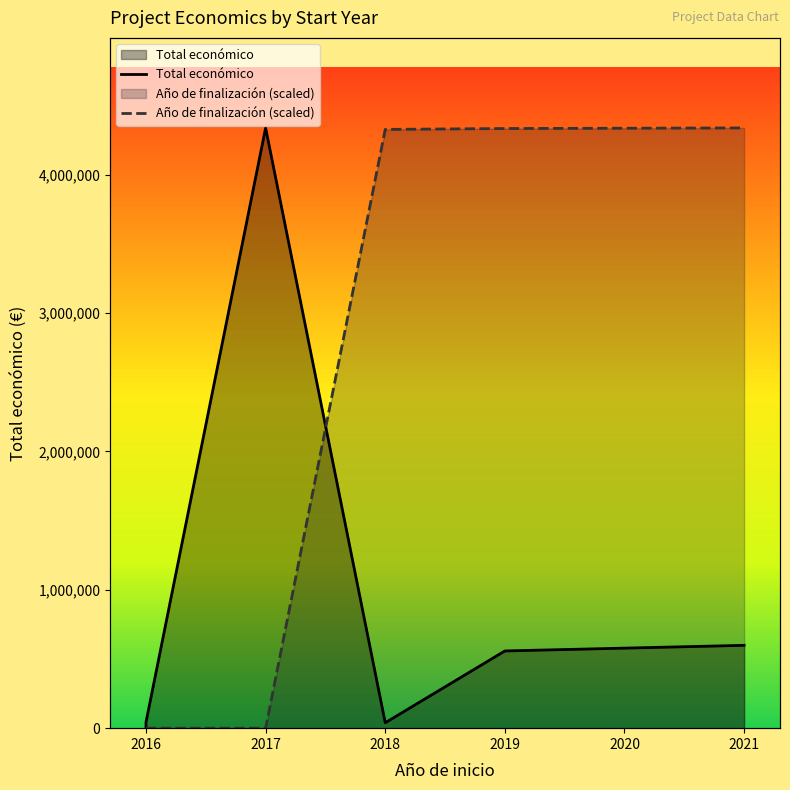

What is the value of the Año de finalización (scaled) point at the 4th from the left?

4326903.2